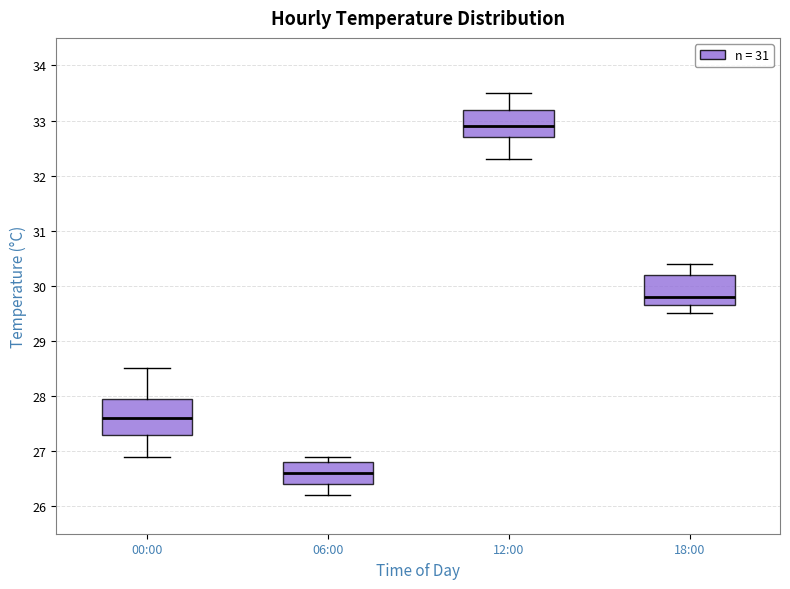

Reading left to right, read every box against the y-axis: the position of its median line, the range the box covers, and the ends of its whiskers. The values are not printed on the chart, so give them approximately, as read against the axis.

00:00: median 27.6, box 27.3 to 28.0, whiskers 26.9 to 28.5
06:00: median 26.6, box 26.4 to 26.8, whiskers 26.2 to 26.9
12:00: median 32.9, box 32.7 to 33.2, whiskers 32.3 to 33.5
18:00: median 29.8, box 29.7 to 30.2, whiskers 29.5 to 30.4